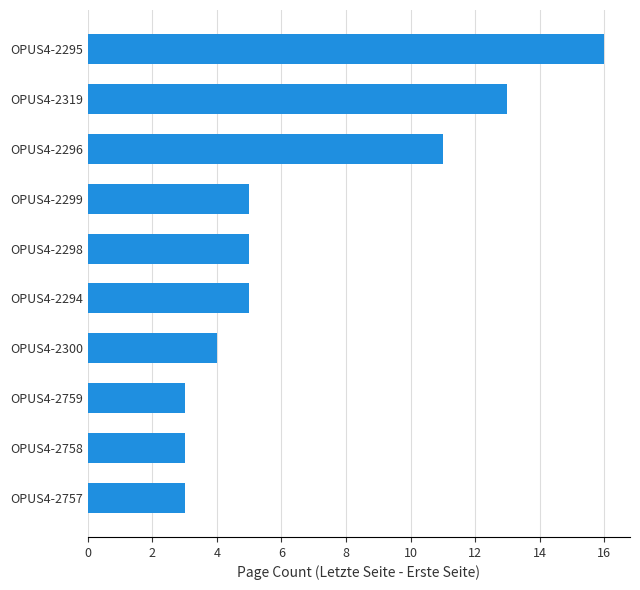

How many distinct data groups are displayed?

1